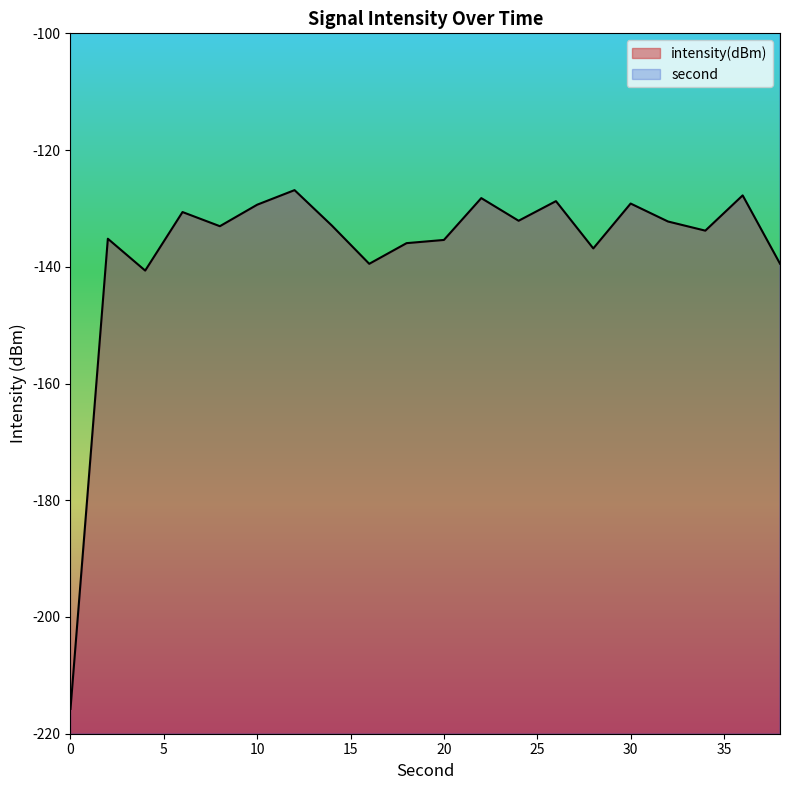

Which series has the largest range (max minus min)?

intensity(dBm)